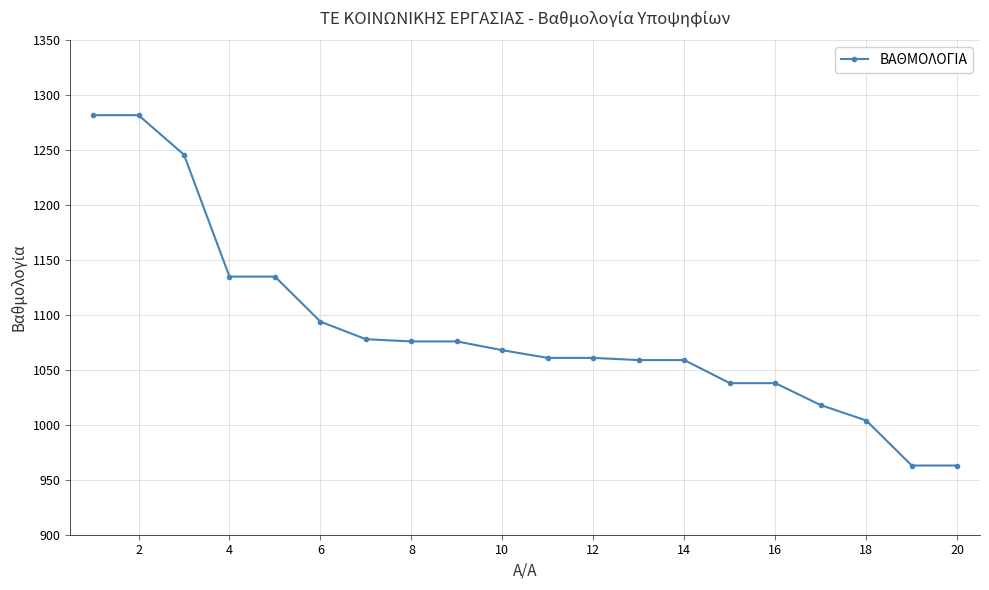

What is the difference between the second highest and second lowest values?

319